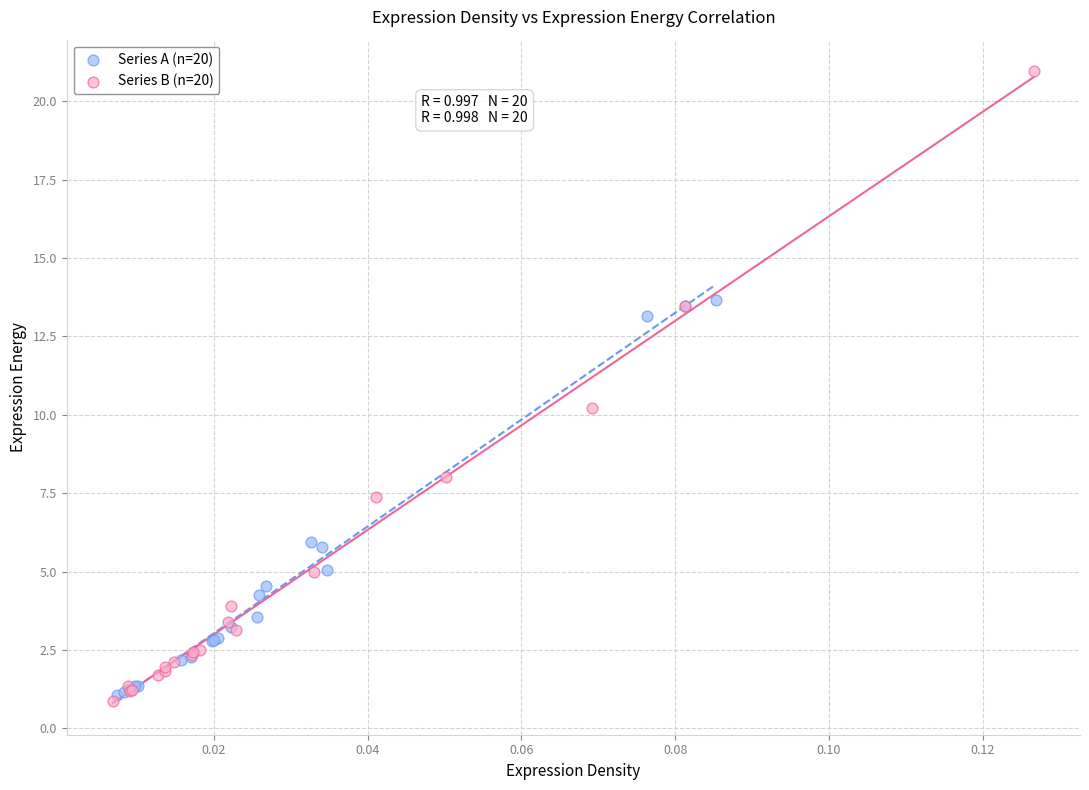

Which series contains the highest Y value?

Series B (n=20)